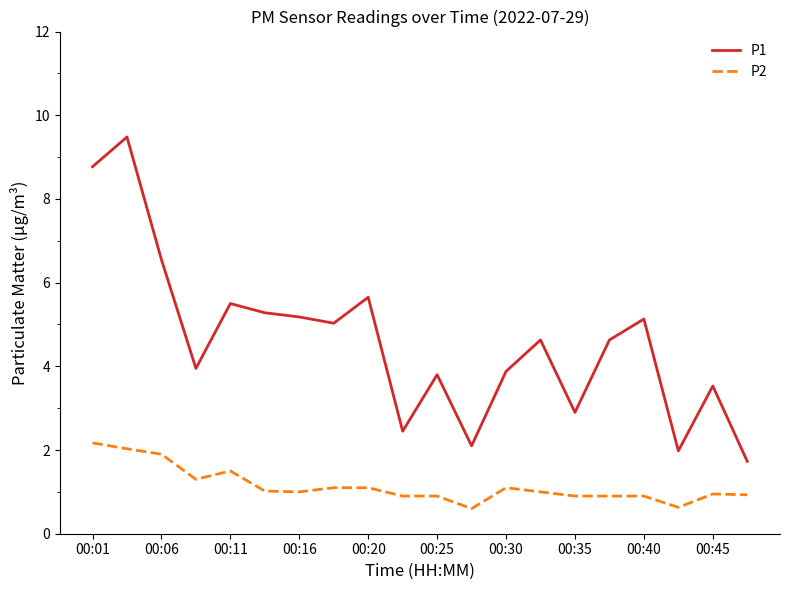

True or false: P1 and P2 intersect in this chart.

False